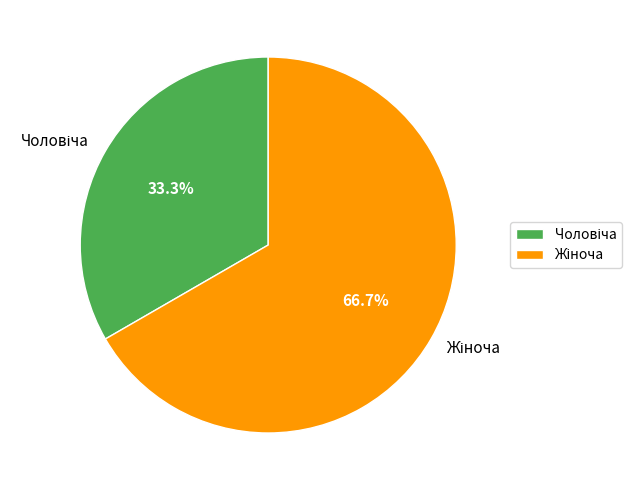

Does any single category account for the majority?

Yes